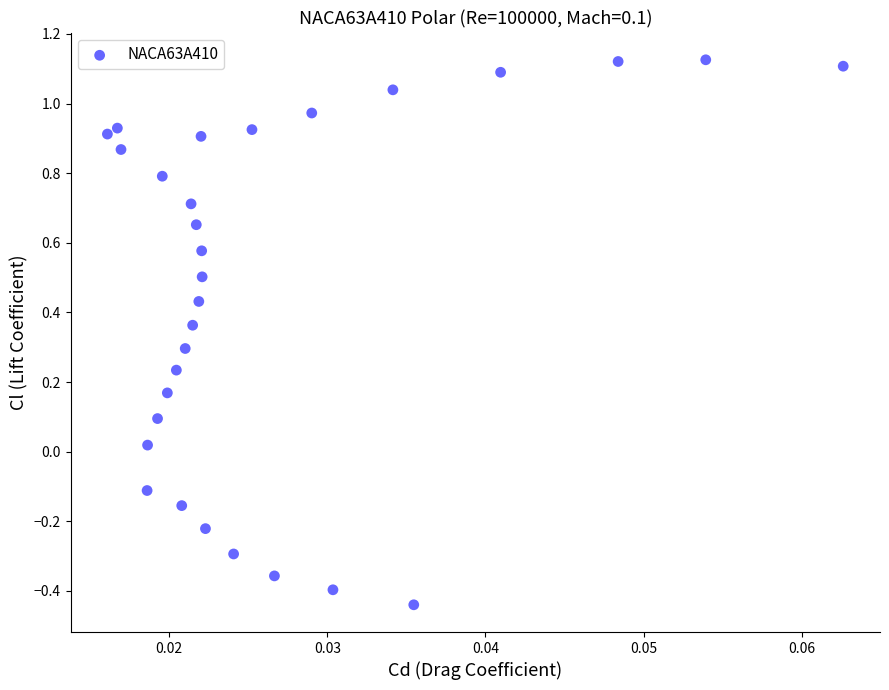

What is the range of Y values (max minus min)?

1.6